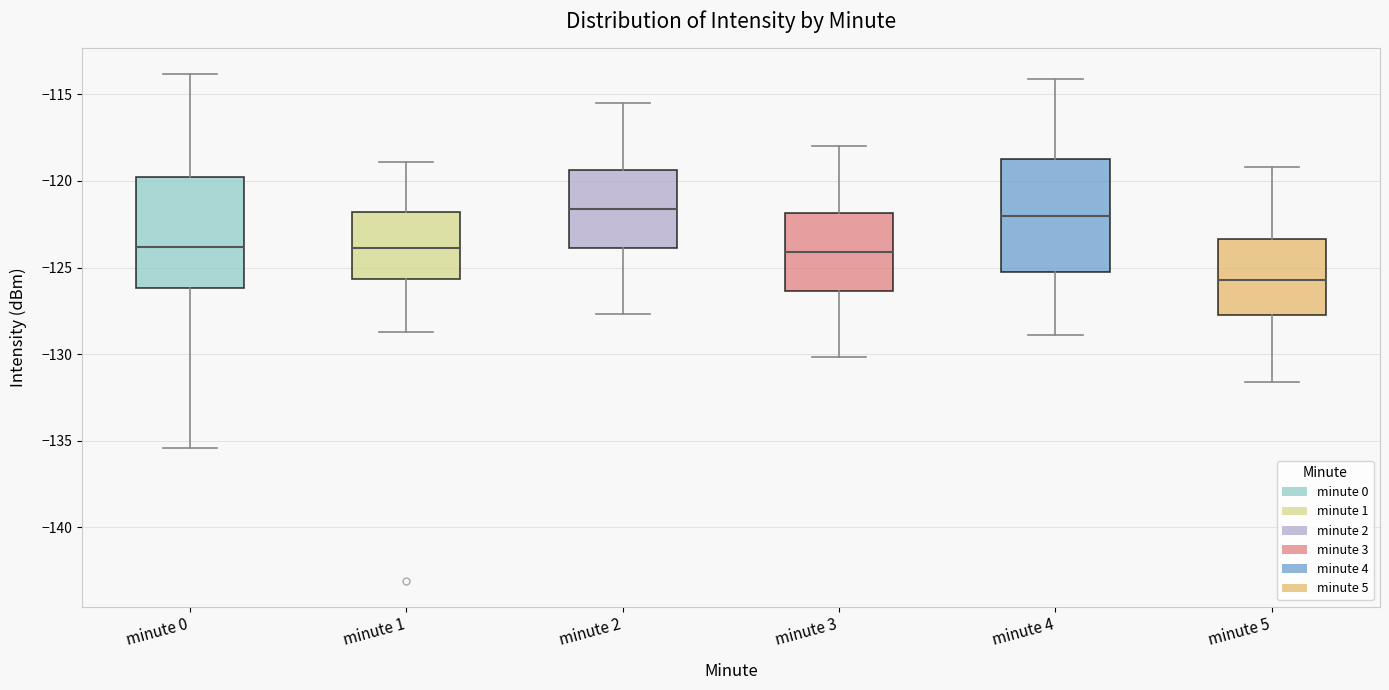

Reading left to right, transcribe this box plot: for each box, give where its median line is, the range the box spans, and where its two whiskers end, as read against the y-axis. The values are not printed on the chart, so give them approximately, as read against the axis.

minute 0: median -124.0, box -126.0 to -120.0, whiskers -135.5 to -114.0
minute 1: median -124.0, box -125.5 to -122.0, whiskers -128.5 to -119.0
minute 2: median -121.5, box -124.0 to -119.5, whiskers -127.5 to -115.5
minute 3: median -124.0, box -126.5 to -122.0, whiskers -130.0 to -118.0
minute 4: median -122.0, box -125.0 to -118.5, whiskers -129.0 to -114.0
minute 5: median -125.5, box -127.5 to -123.5, whiskers -131.5 to -119.0